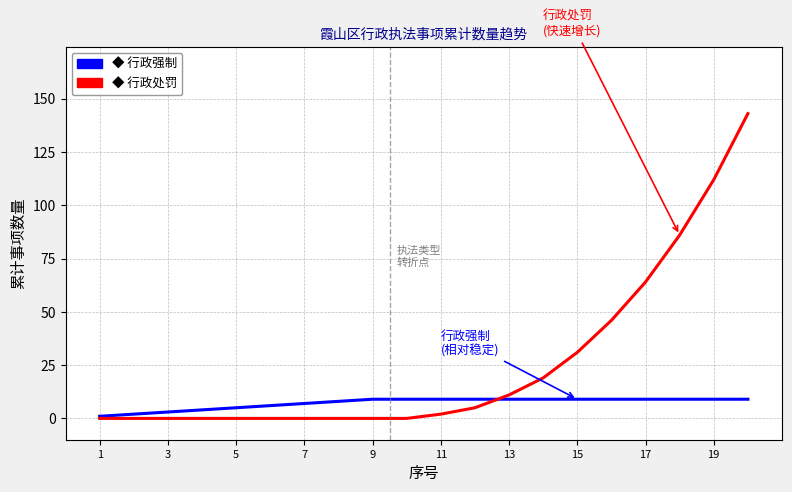

Does the chart have visible grid lines?

Yes